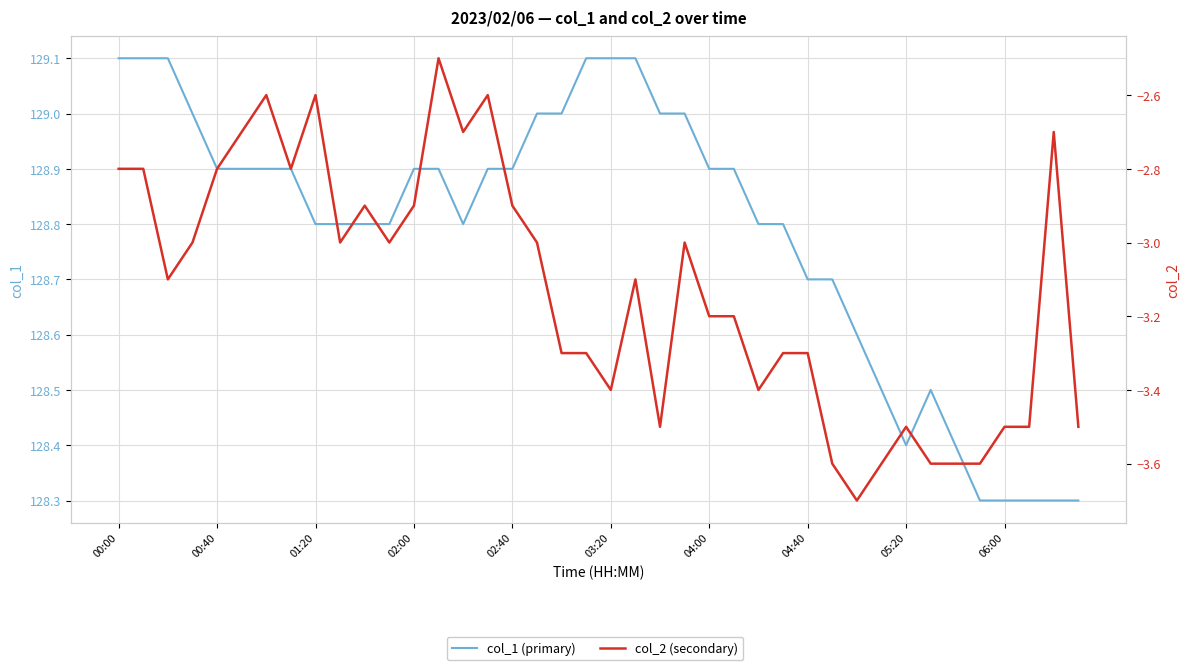

Is the value of col_1 (primary) at 39 greater than the value of col_2 (secondary) at 23?

Yes